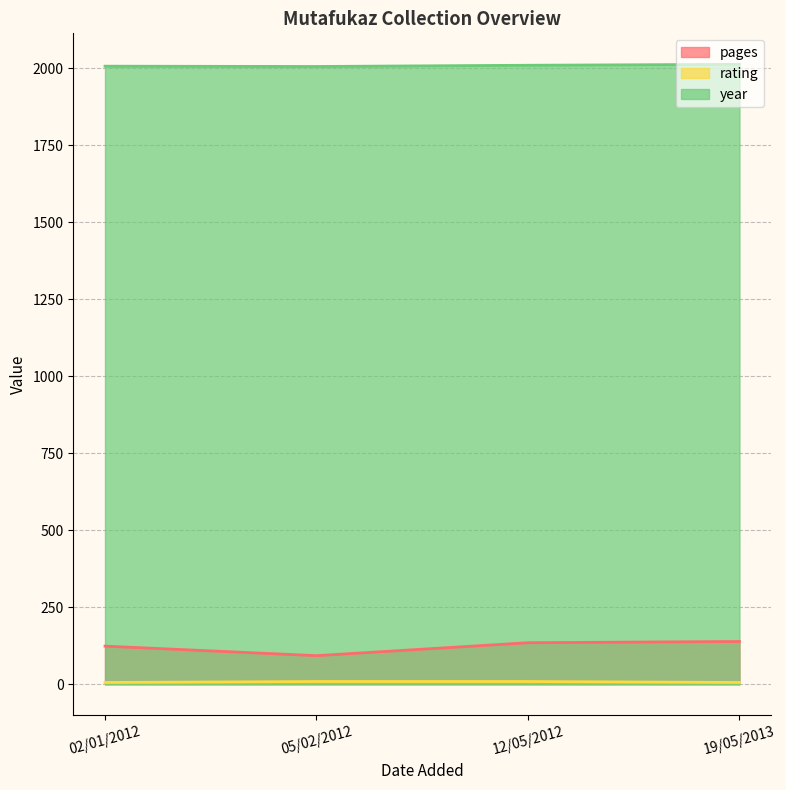

At which category is the sum across all series the highest?

19/05/2013